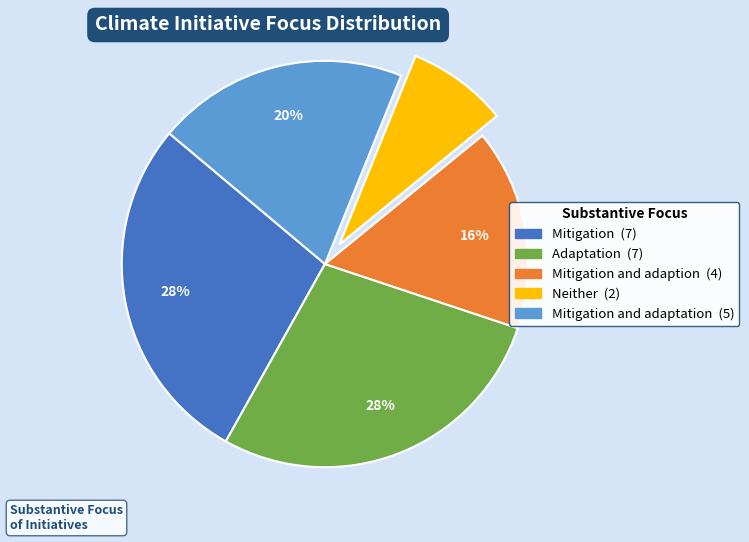

Is there any slice that represents more than half of the pie?

No